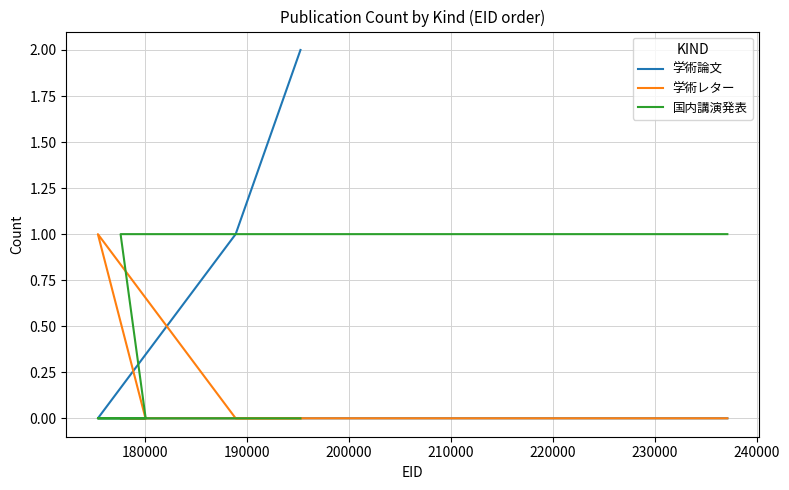

How many positive values does the 国内講演発表 series have?

11